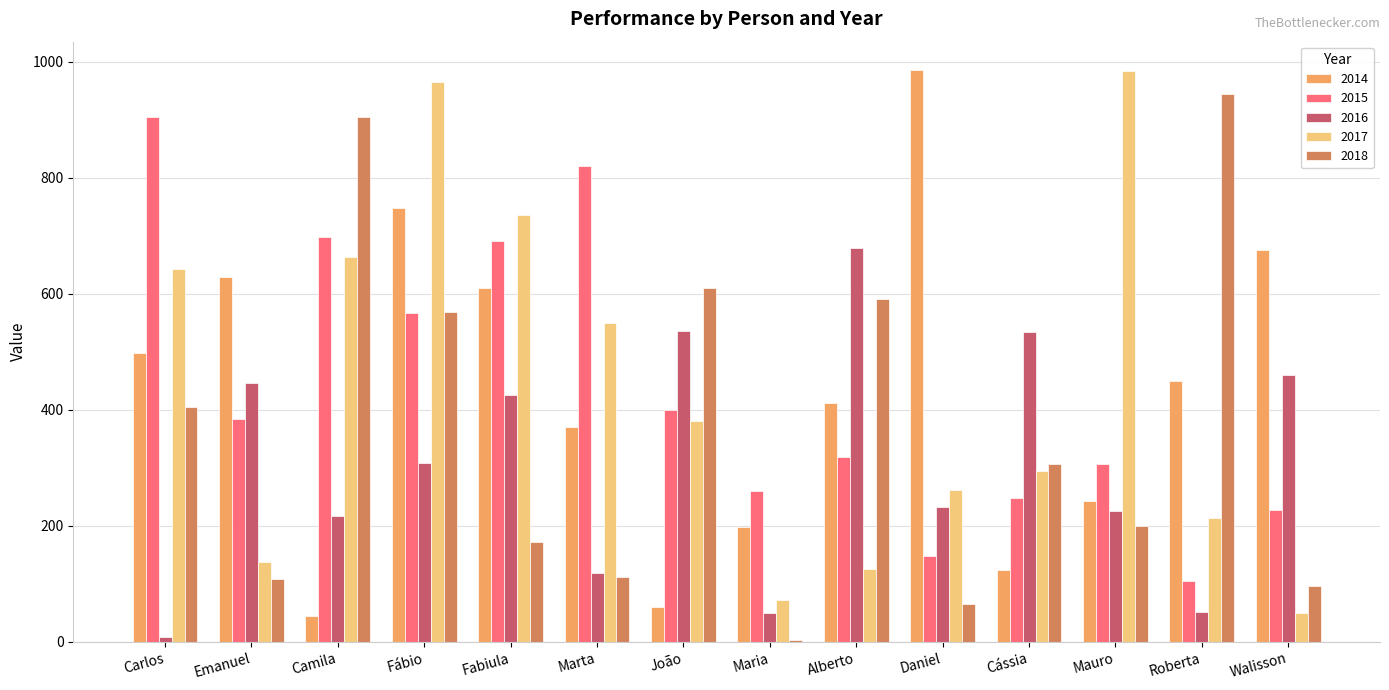

What is the sum of the 2015 values at Fábio and Marta?

1387